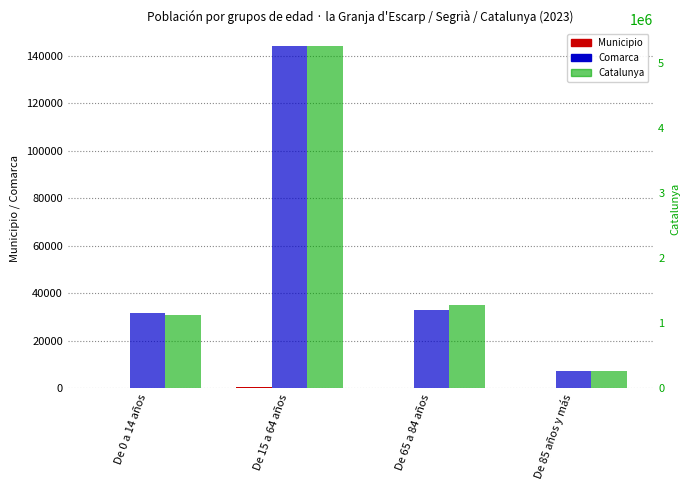

Where does the Catalunya series first go above 1272703?

De 15 a 64 años